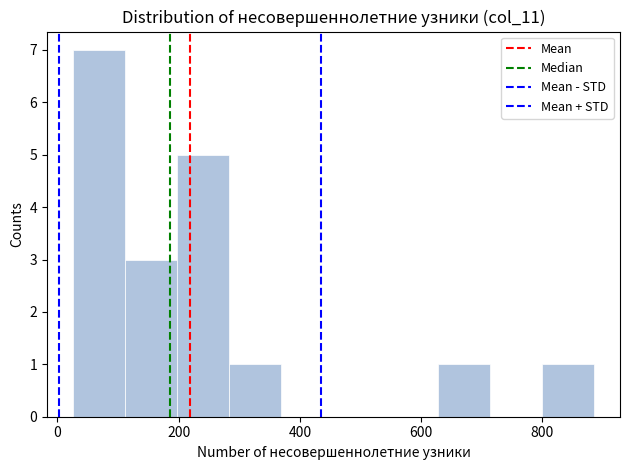

Reading left to right, list every bar in this chart as the range it spans on the x-axis followed by its height. Neither the bar edges nor the heights are printed on the chart, so give them approximately, as read against the axes.

20 to 120: 7
120 to 200: 3
200 to 280: 5
280 to 360: 1
360 to 460: 0
460 to 540: 0
540 to 620: 0
620 to 720: 1
720 to 800: 0
800 to 880: 1